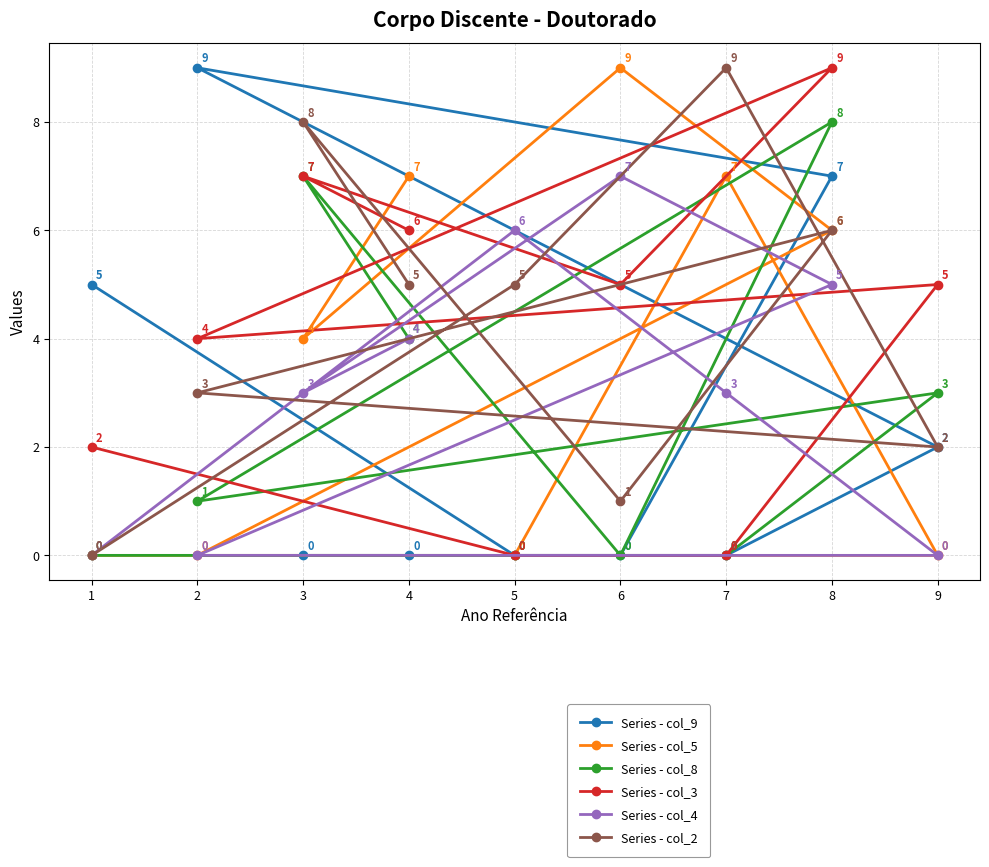

List the series in order of their peak value, lowest first.

Series - col_4, Series - col_8, Series - col_9, Series - col_5, Series - col_3, Series - col_2